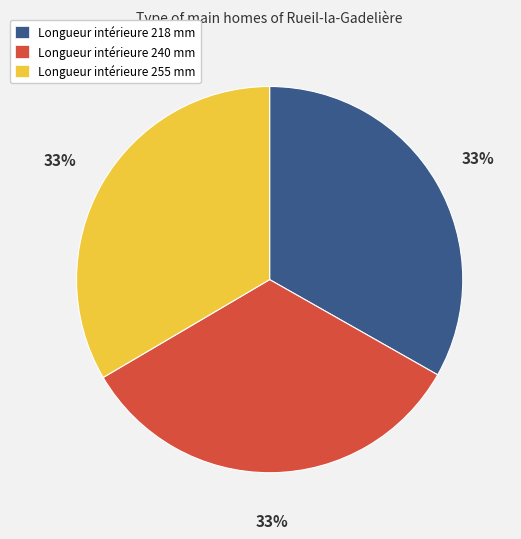

Approximately how many times larger is the value at Longueur intérieure 218 mm compared to Longueur intérieure 255 mm?

1.0